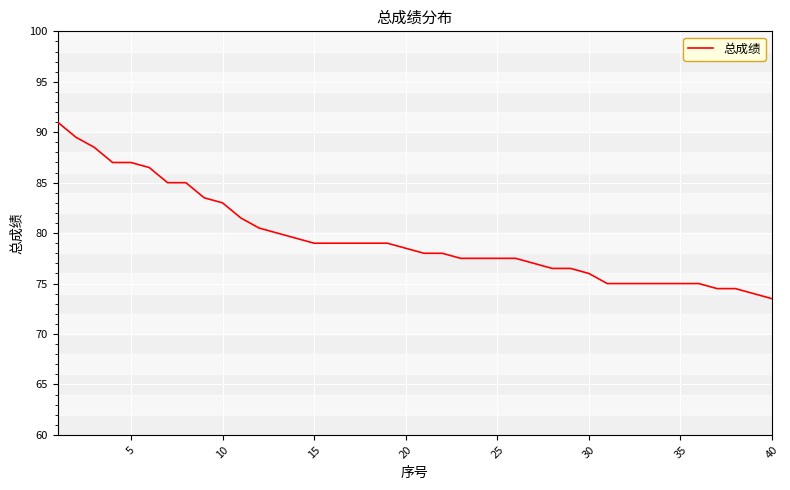

How many lines are shown in the chart?

1